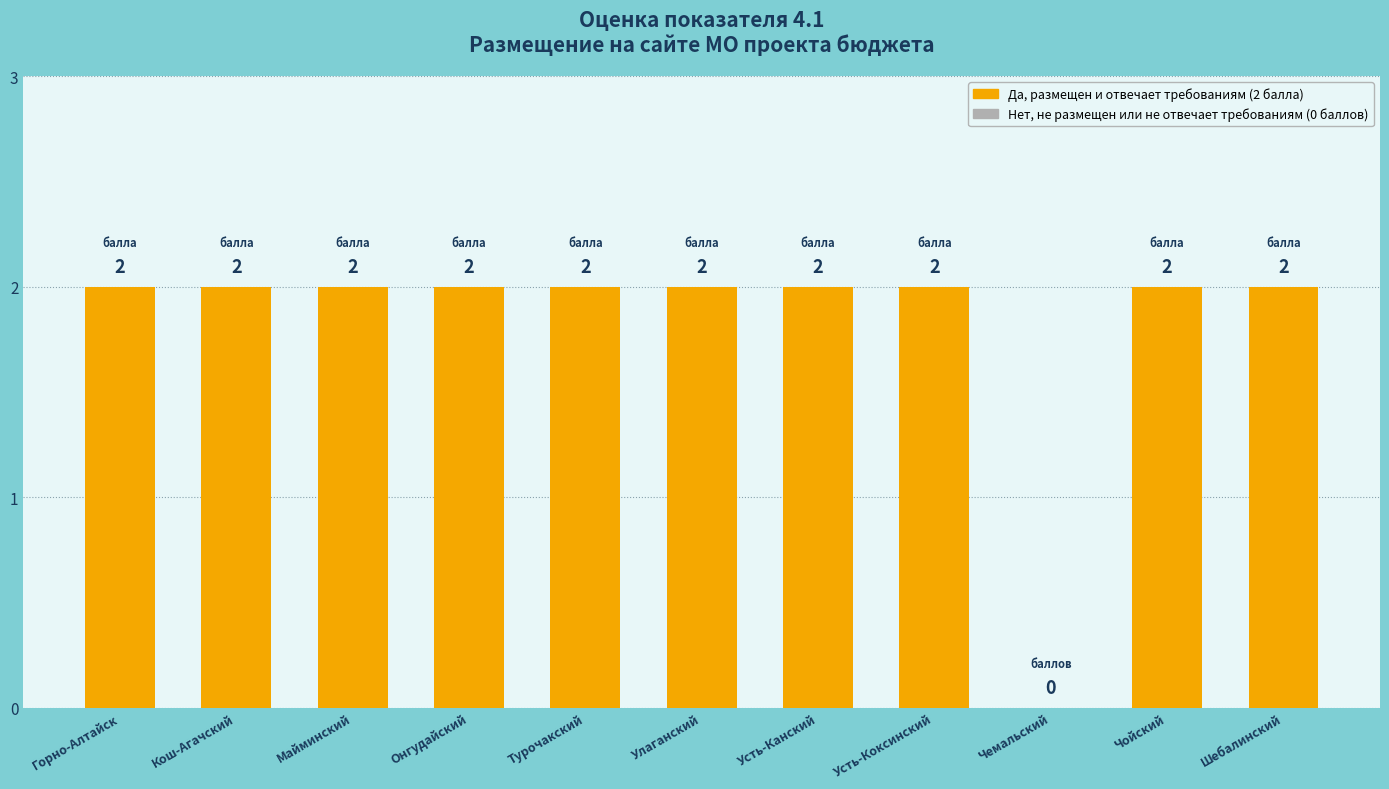

Approximately how many times larger is the value at Горно-Алтайск compared to Улаганский?

1.0